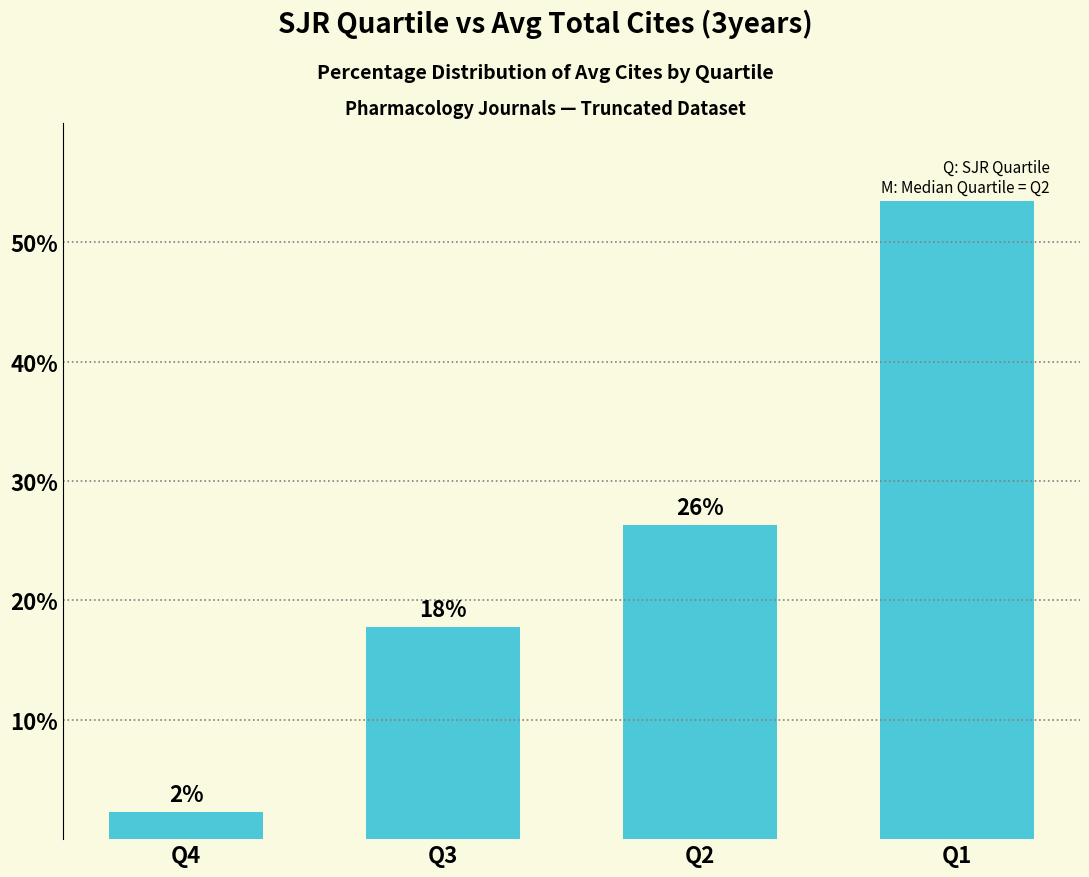

Which label corresponds to the largest value in the chart?

Q1